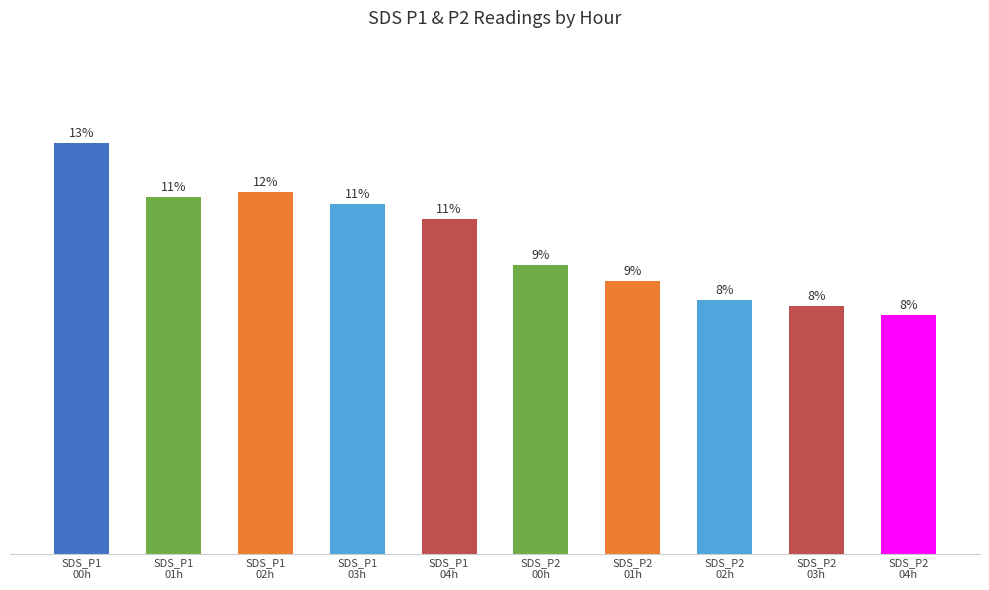

The chart shows a value of 7.9 at SDS_P2
00h. True or false?

False